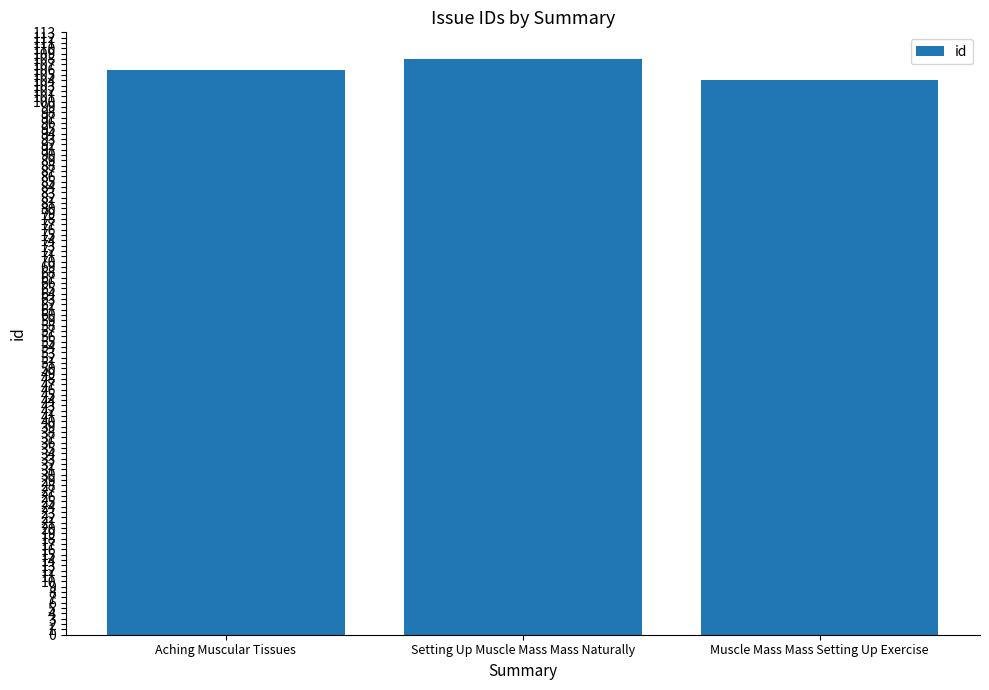

What is the change in value from Aching Muscular Tissues to Muscle Mass Mass Setting Up Exercise?

-2